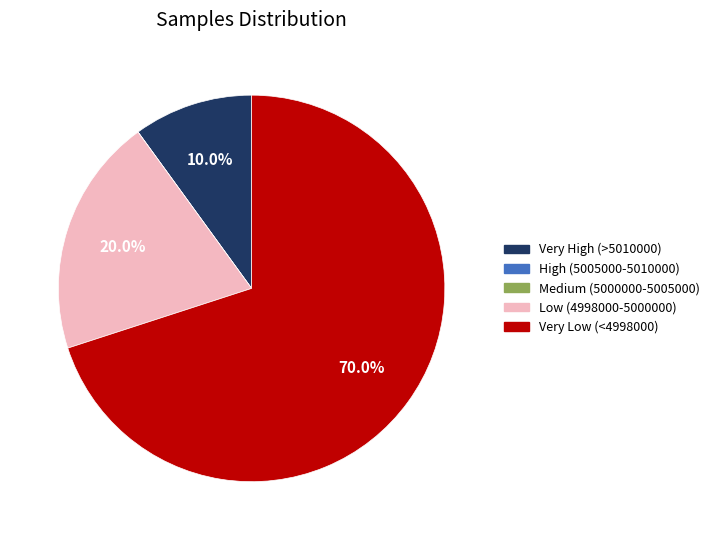

Is there a majority slice in this chart?

Yes